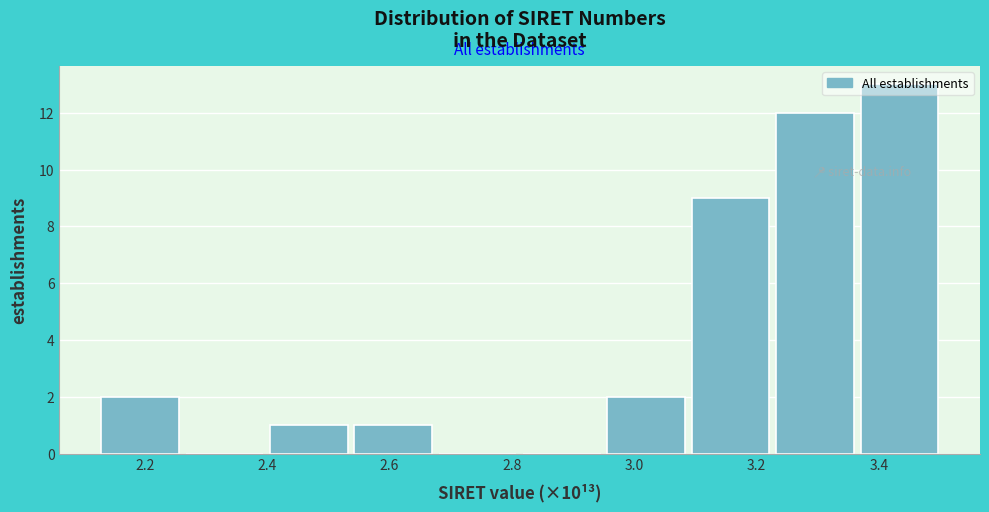

Reading left to right, list every bar in this chart as the range it spans on the x-axis followed by its height. Neither the bar edges nor the heights are printed on the chart, so give them approximately, as read against the axes.

2.12 to 2.26: 2
2.26 to 2.40: 0
2.40 to 2.54: 1
2.54 to 2.68: 1
2.68 to 2.82: 0
2.82 to 2.96: 0
2.96 to 3.10: 2
3.10 to 3.24: 9
3.24 to 3.38: 12
3.38 to 3.50: 13